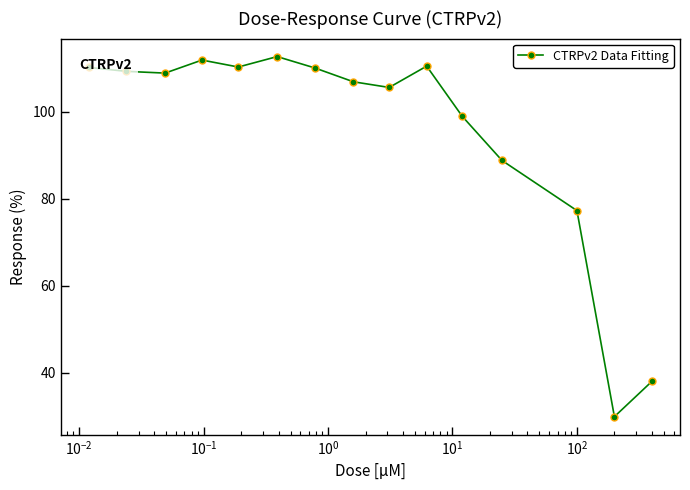

What is the average value?

95.3